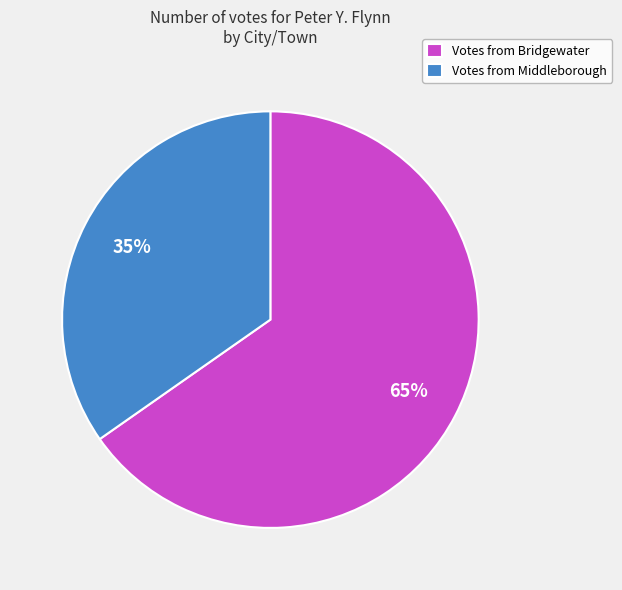

To the nearest percent, what is the combined percentage of Votes from Bridgewater and Votes from Middleborough?

100%